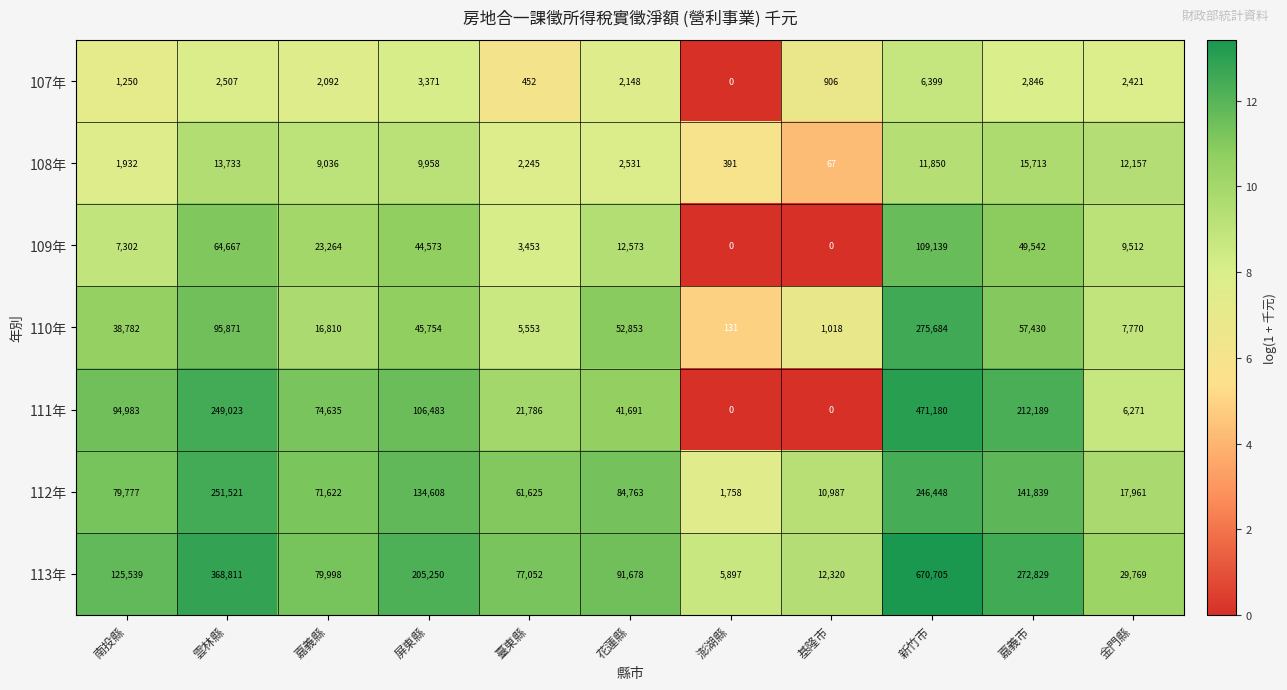

At how many categories does at least one series exceed 3?

11